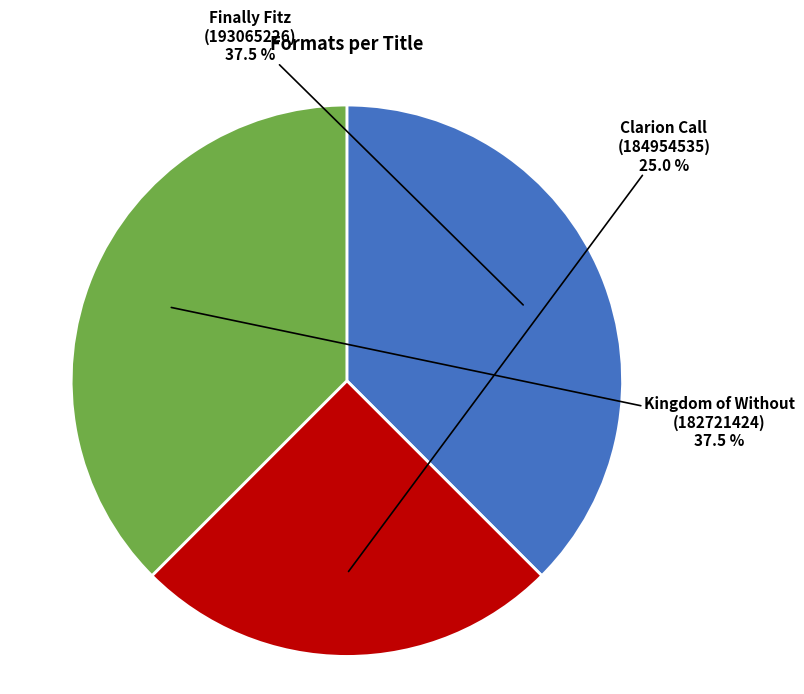

Is there a majority slice in this chart?

No